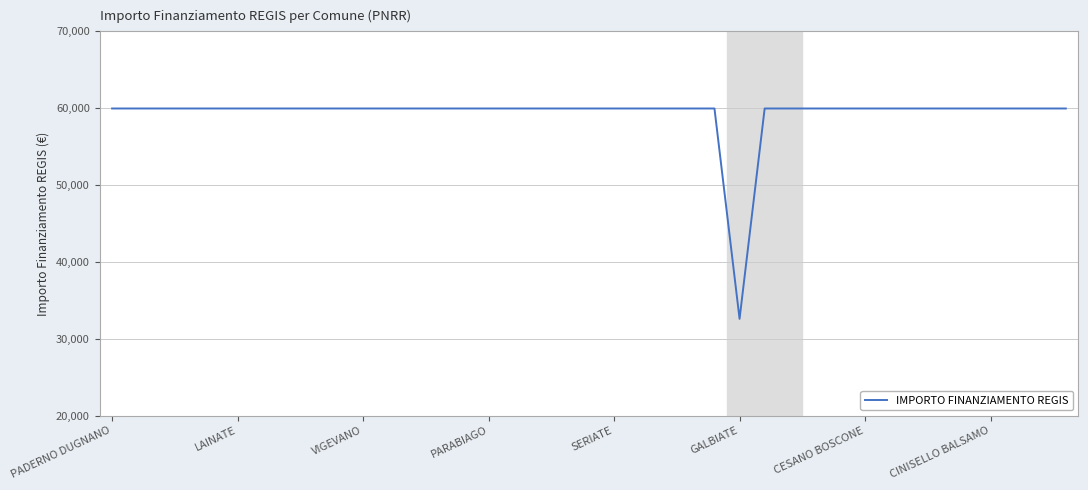

What is the smallest value displayed?

32589